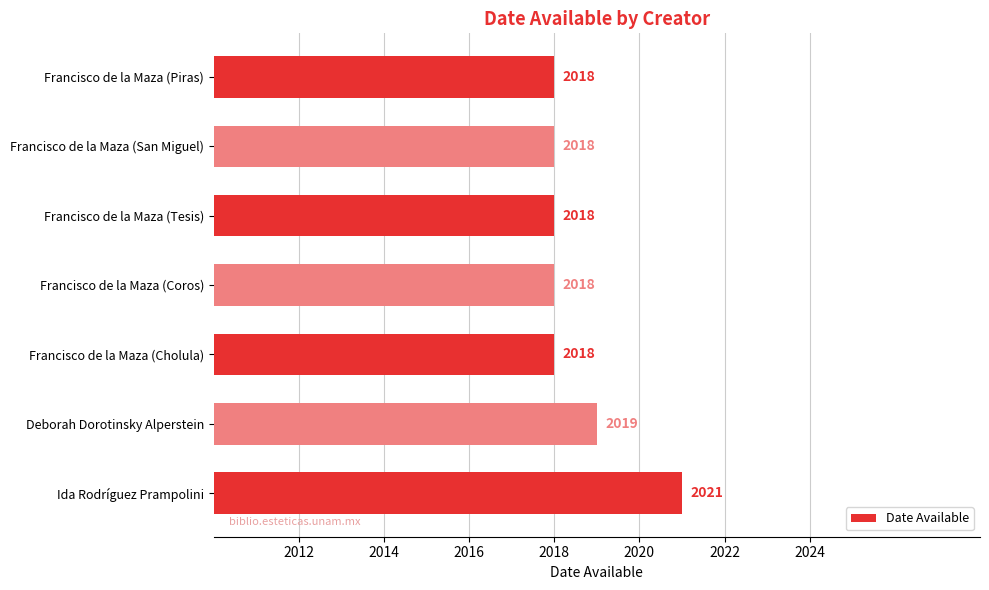

Reading bottom to top, extract all data points from this chart.

2021	2019	2018	2018	2018	2018	2018